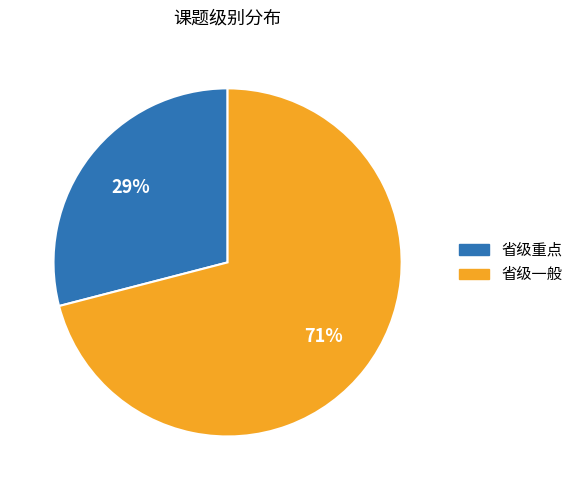

The 省级一般 slice represents 85% of the pie. True or false?

False